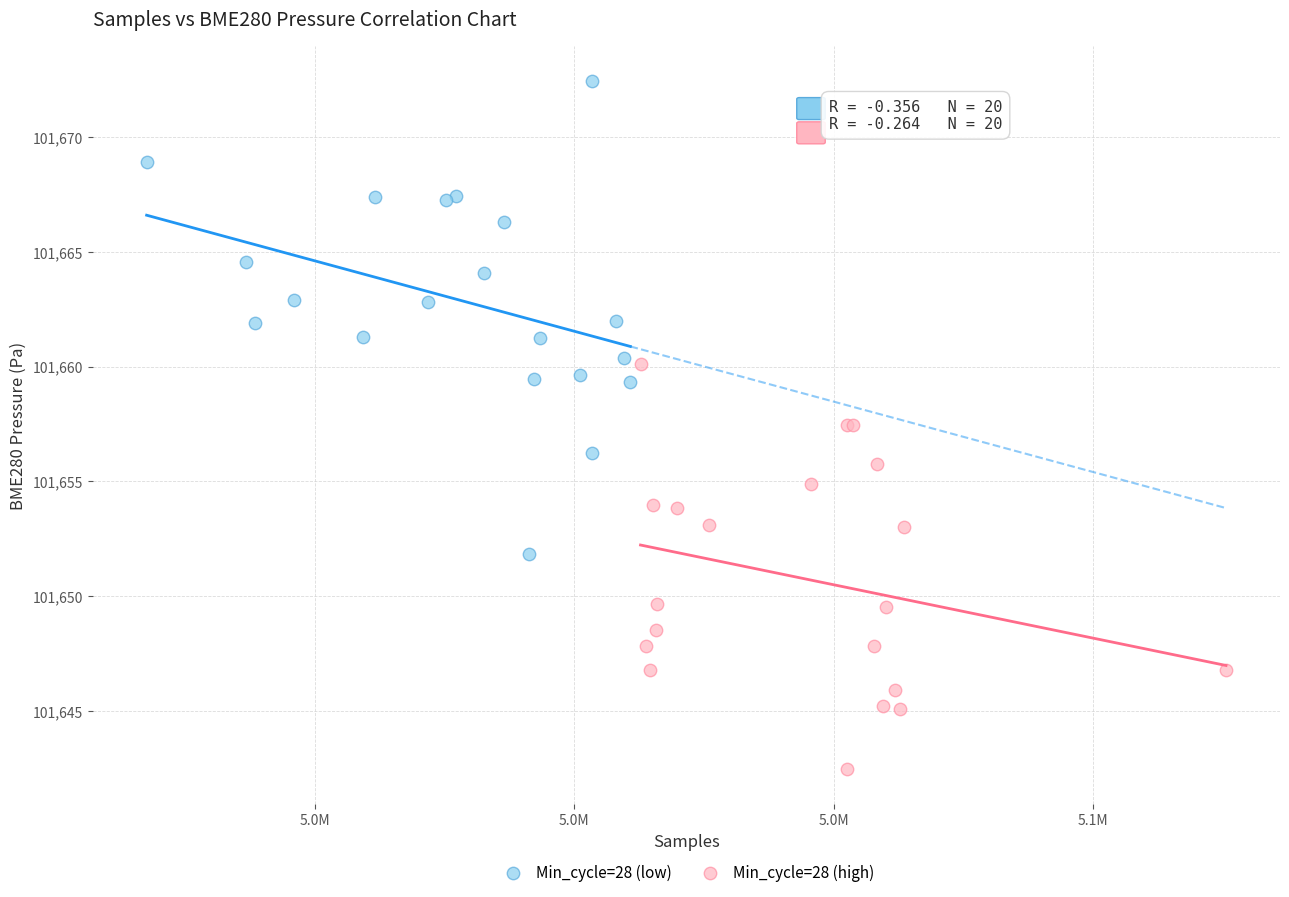

Which series contains the lowest Y value?

Min_cycle=28 (high)